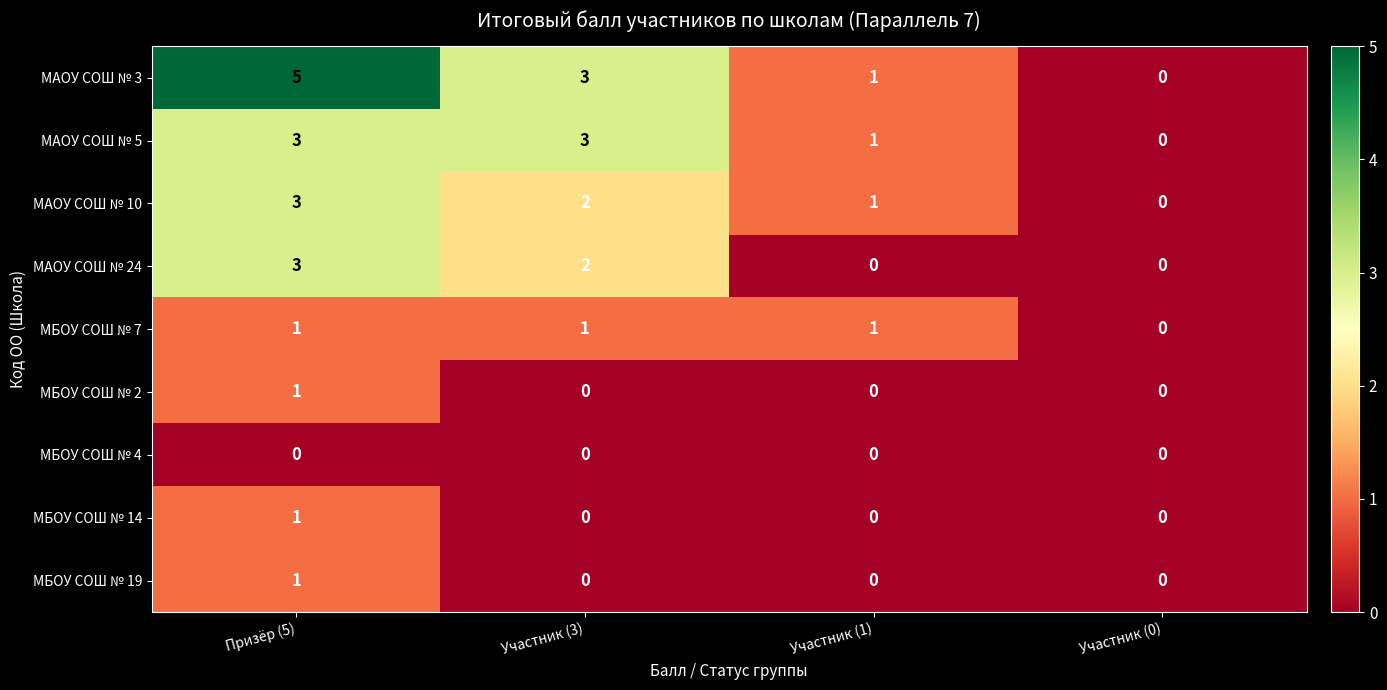

What is the difference between the maximum and minimum values in the МАОУ СОШ № 5 series?

3